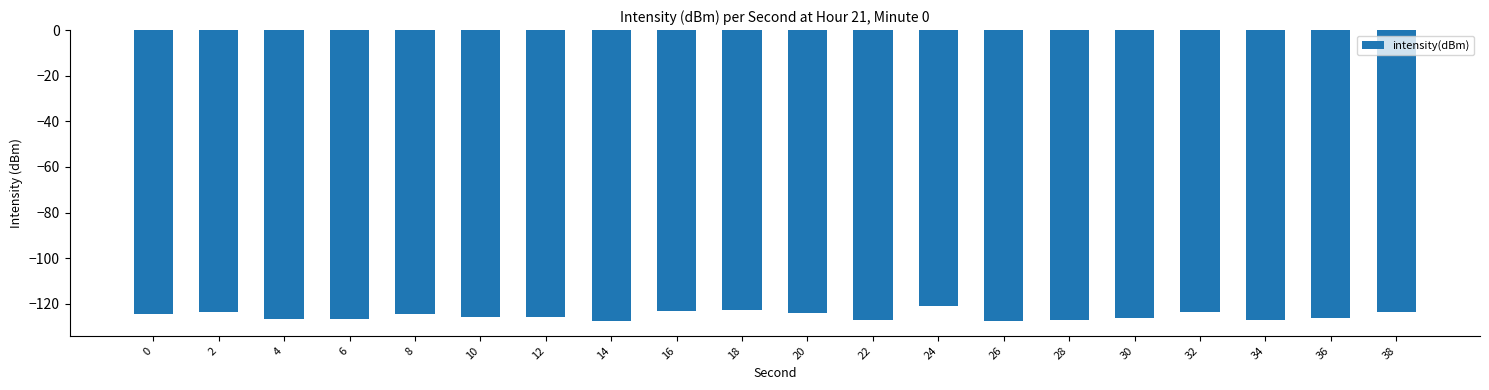

How many categories are shown in the chart?

20